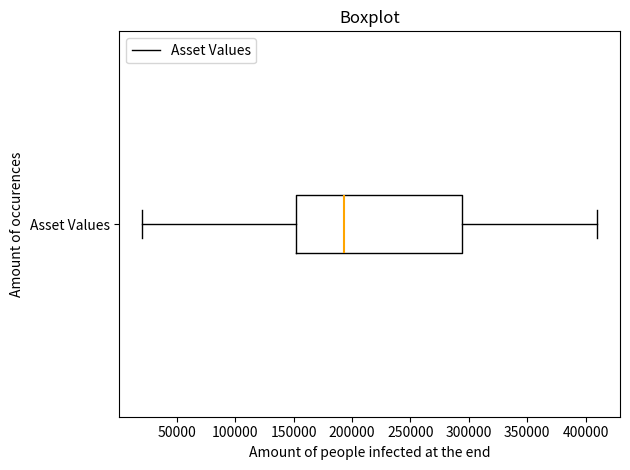

Where is the left edge of the box for Asset Values on the x-axis? The values are not printed on the chart, so give them approximately, as read against the axis.

150000